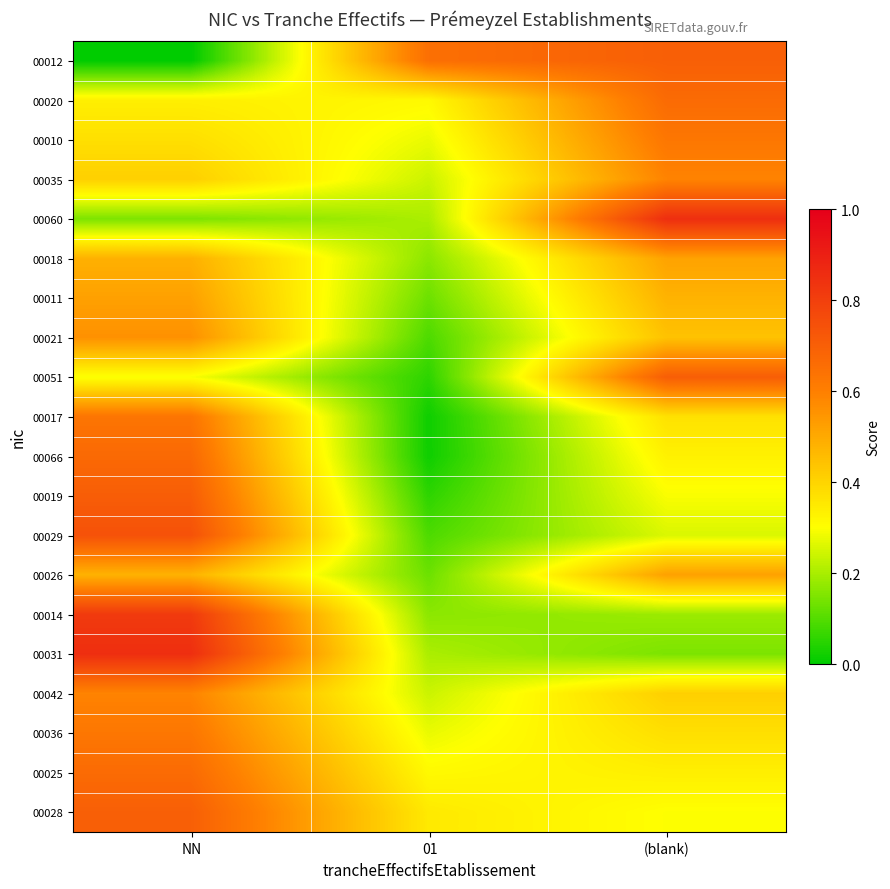

How many distinct data groups are displayed?

20